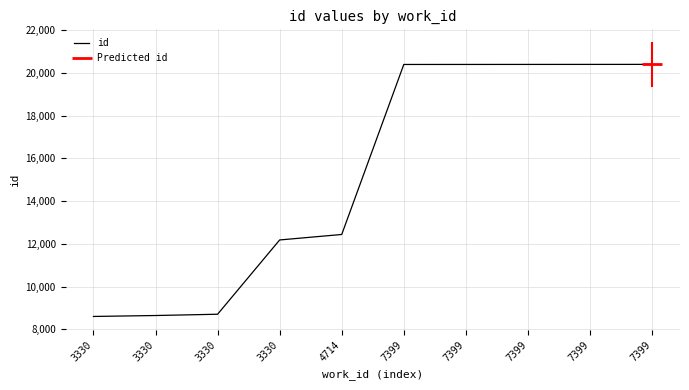

What is the difference between the second highest and minimum values?

11795